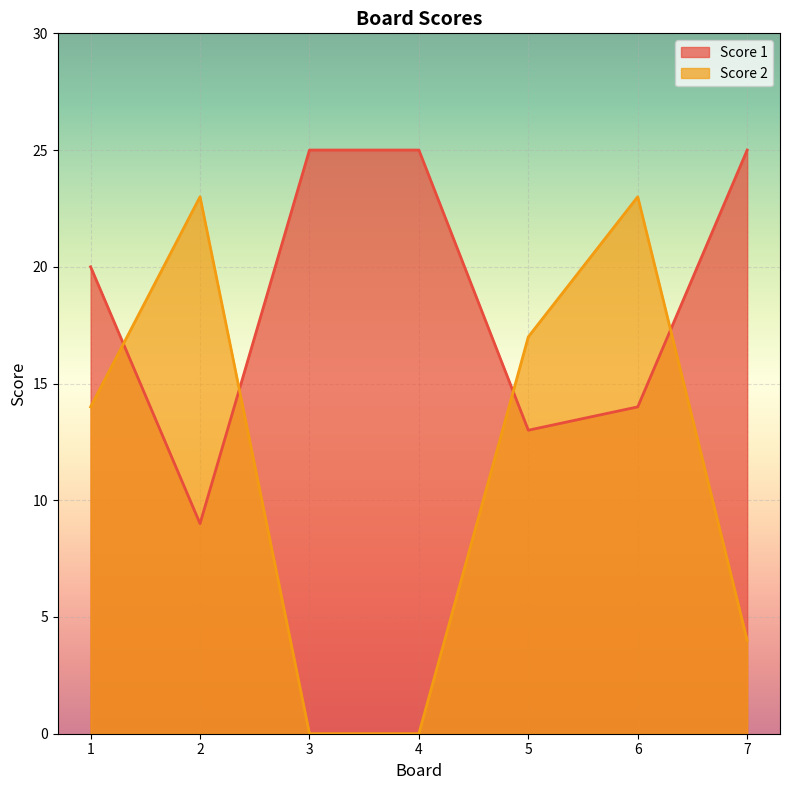

The value of Score 1 at 4 is 25. True or false?

True